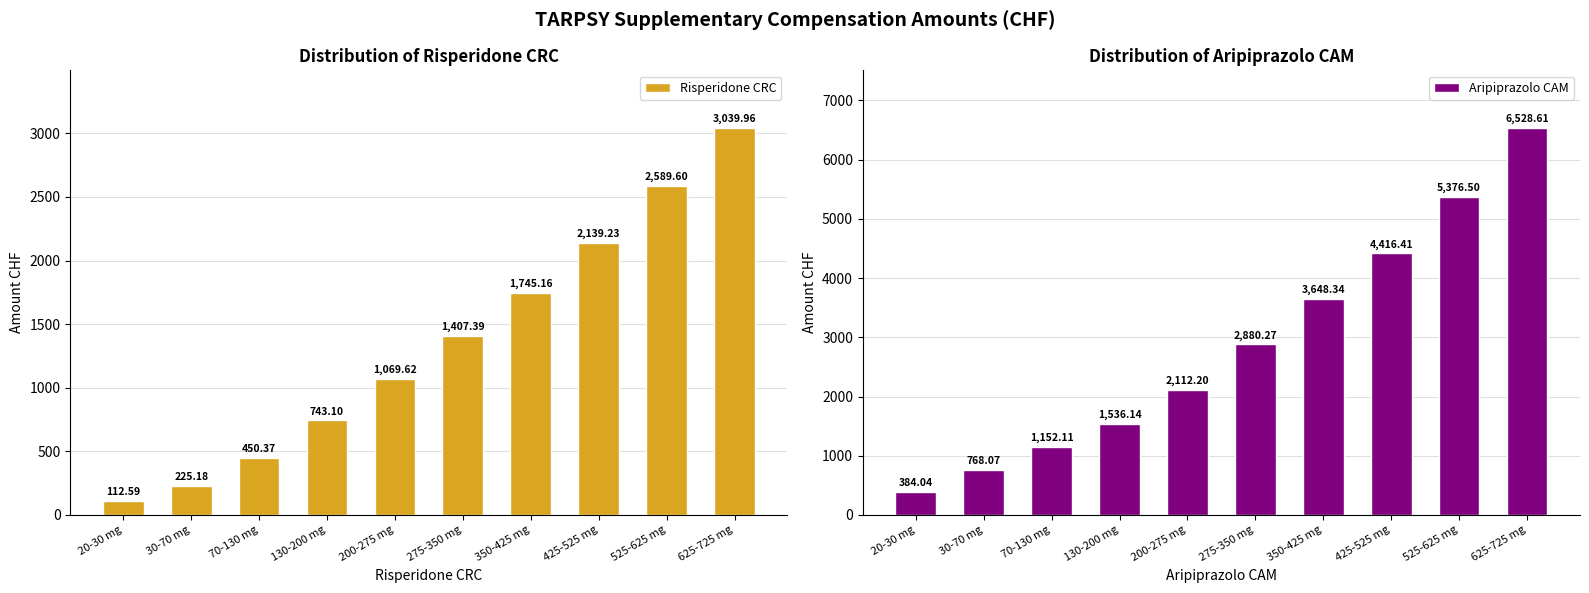

Does the chart contain any negative values?

No